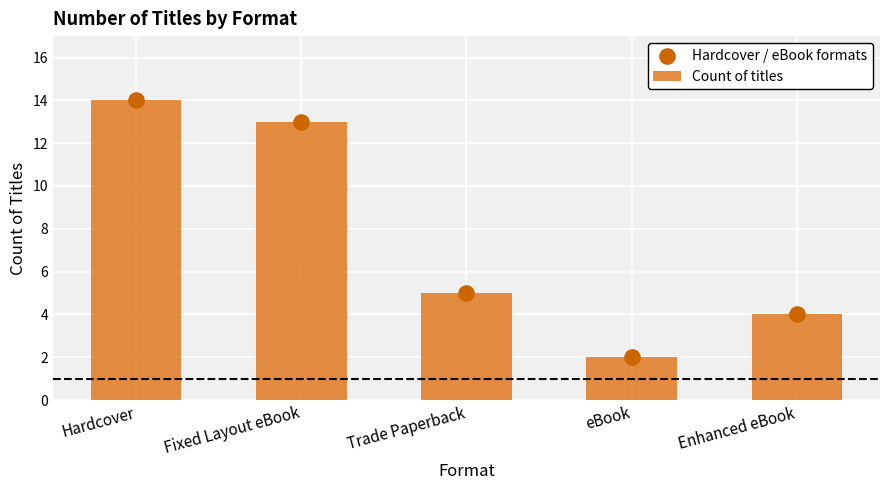

Is the value of Hardcover / eBook formats at Enhanced eBook greater than the value of Count of titles at Hardcover?

No